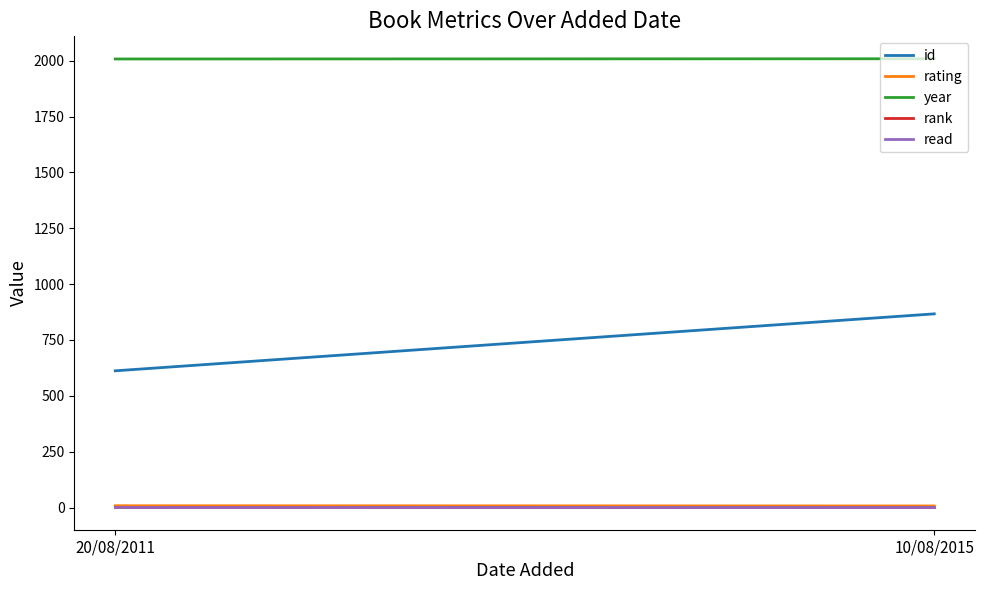

What is the label of the 1st point from the right?

10/08/2015